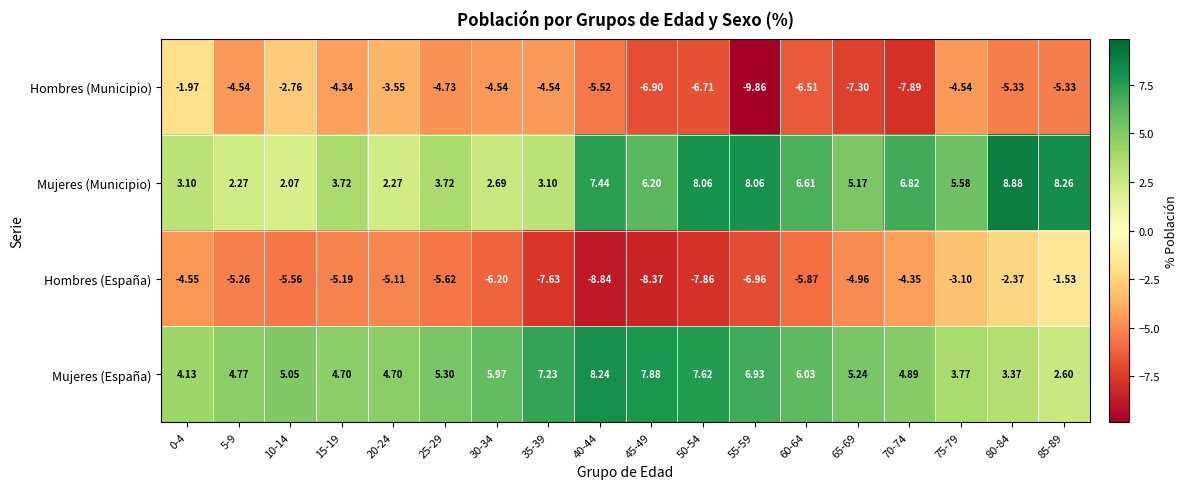

Count the number of categories in the chart.

18